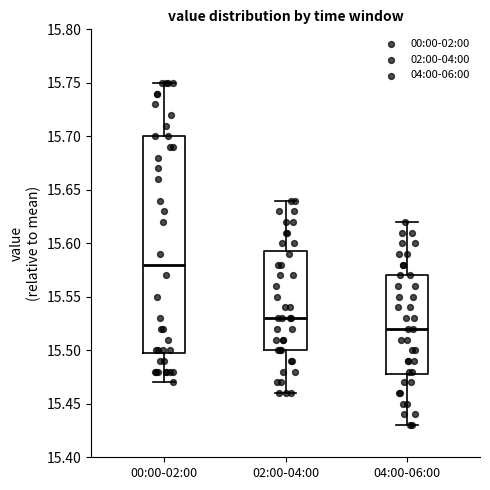

Which box's median line is the lowest?

04:00-06:00